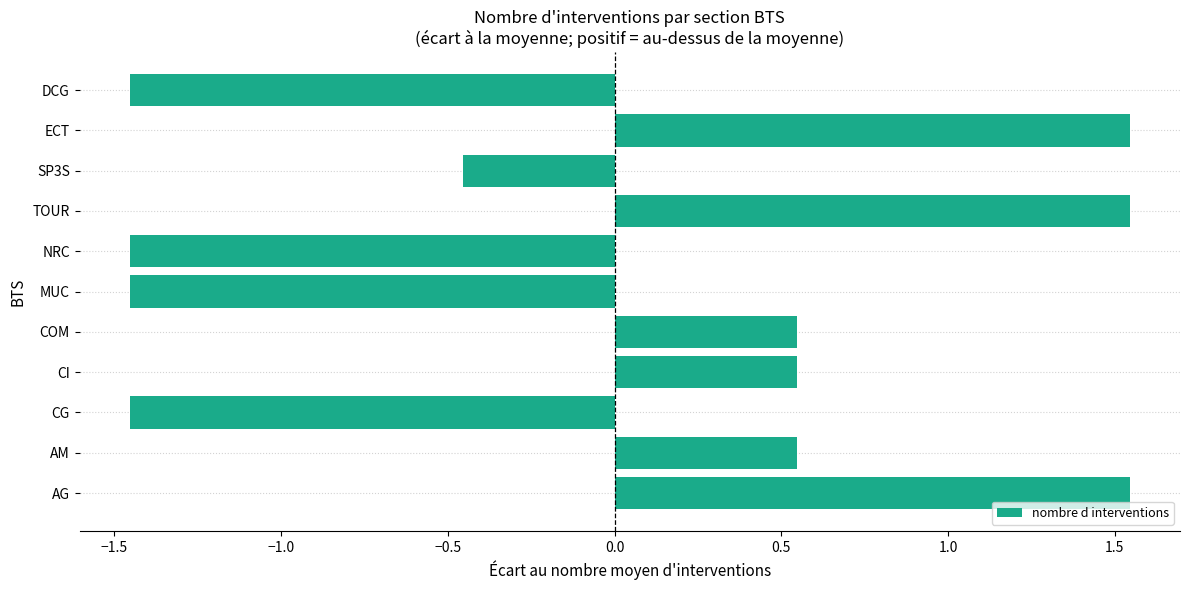

True or false: the data shows 0.3 at COM.

False